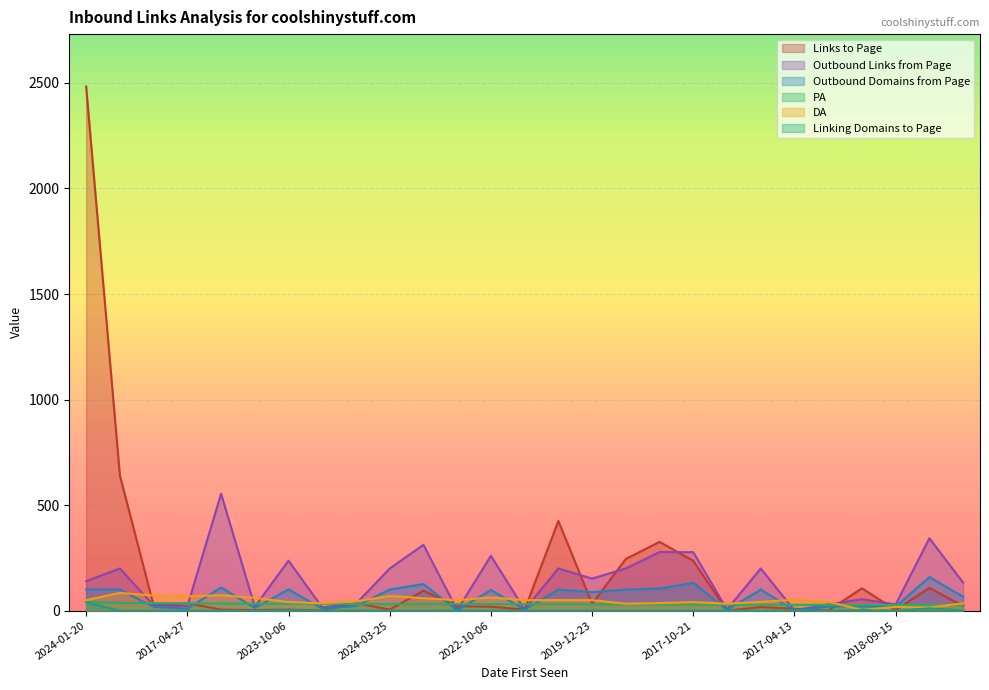

The value of Outbound Links from Page at 2017-12-12 is 200. True or false?

True